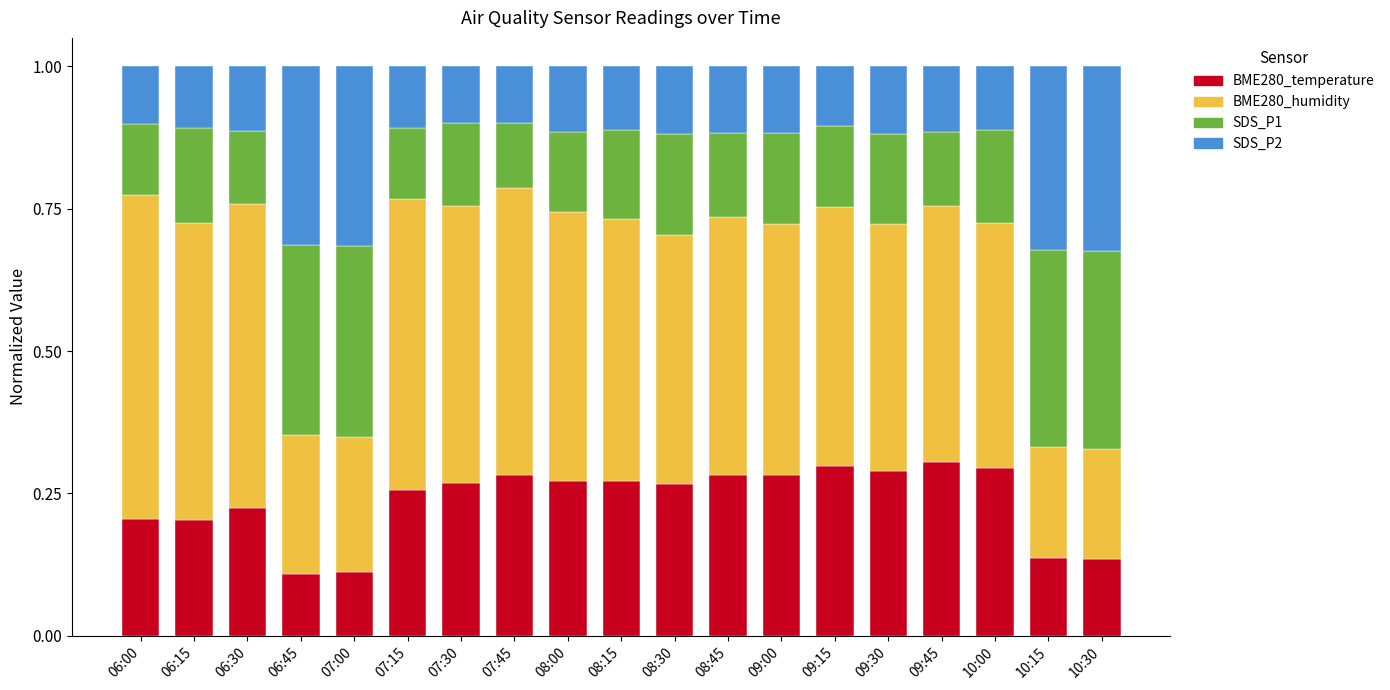

What is the sum of all BME280_temperature values?

4.5